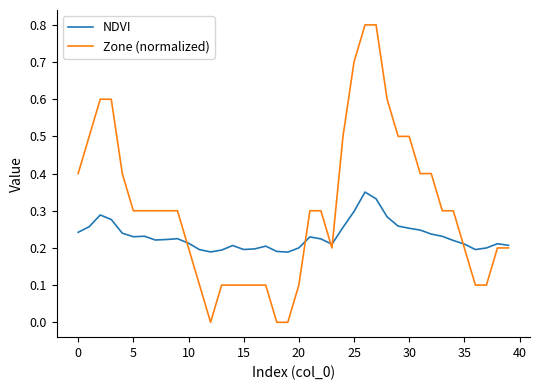

Which series has the widest spread of values?

Zone (normalized)